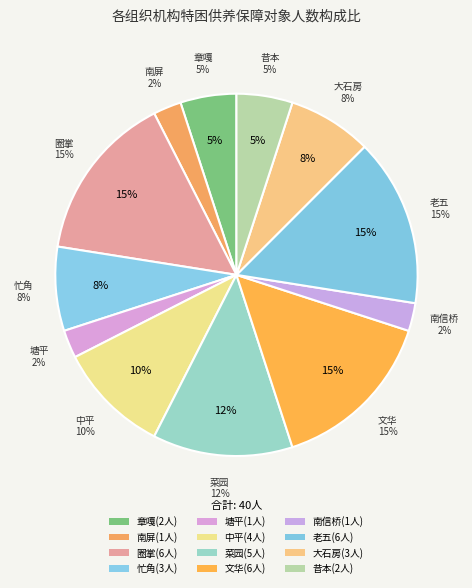

Count the number of slices in the pie.

12